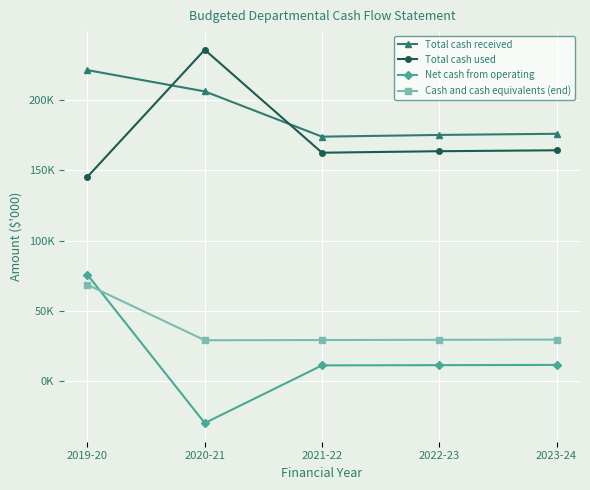

True or false: Net cash from operating and Total cash received intersect in this chart.

False